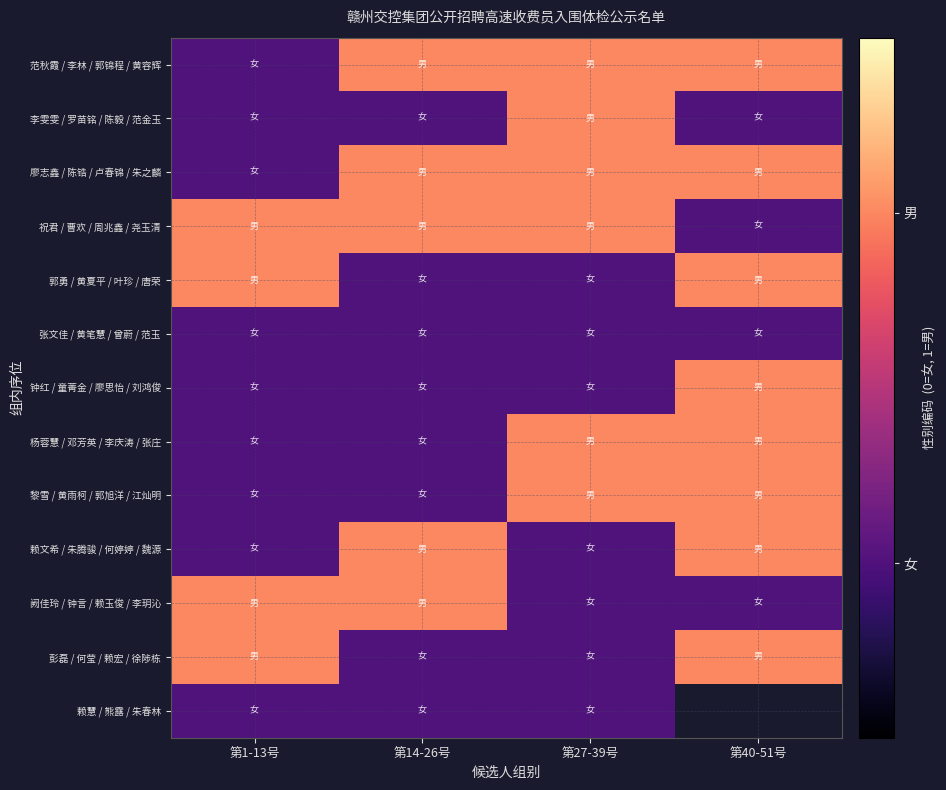

Between 第27-39号 and 第14-26号, which is larger?

第27-39号